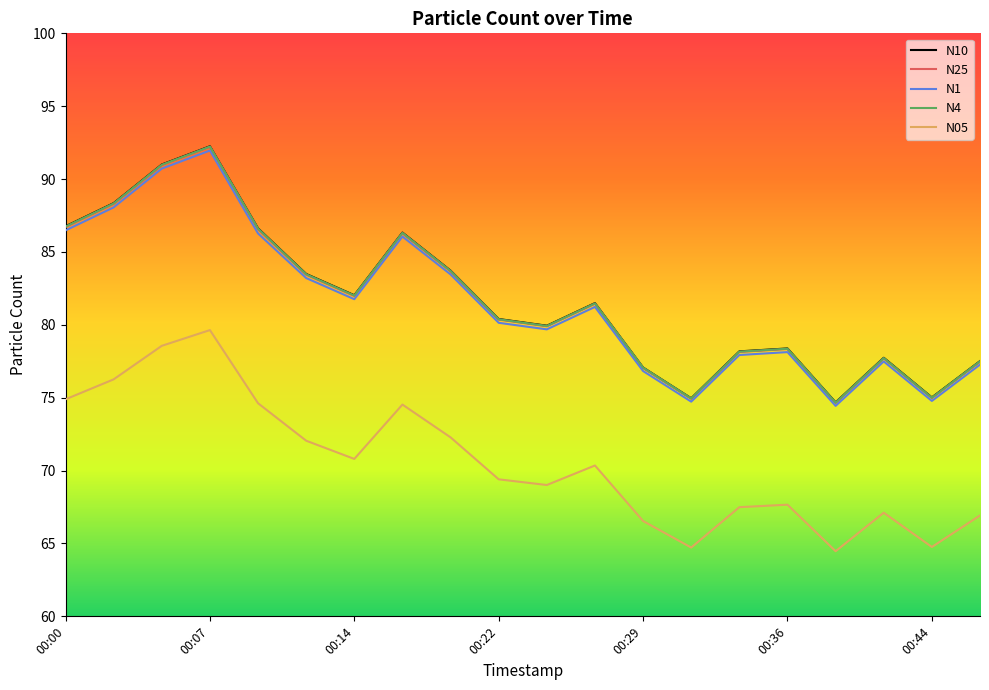

True or false: N25 and N05 cross at least once.

False